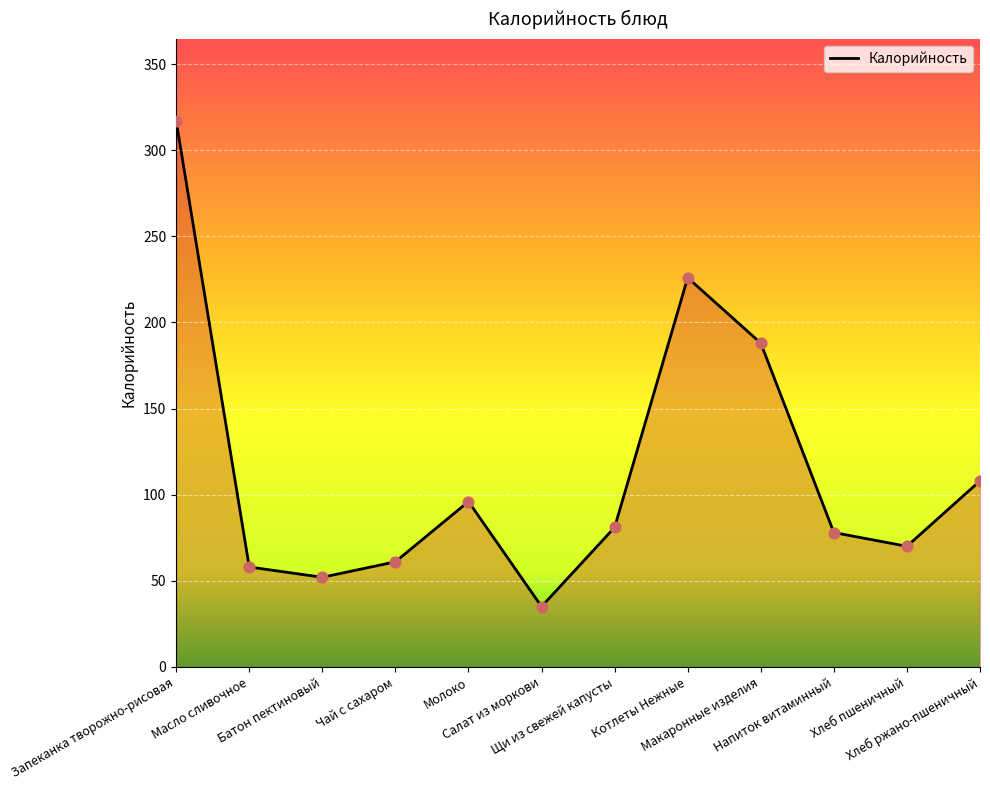

What is the change in value from Щи из свежей капусты to Хлеб ржано-пшеничный?

+27